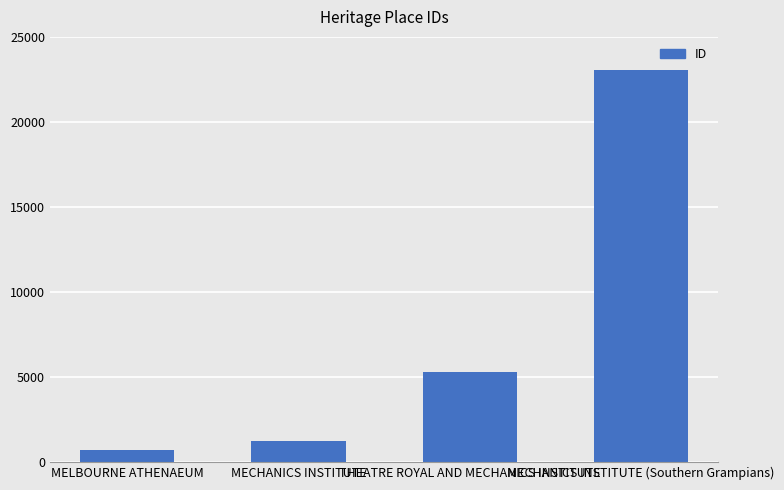

What value does the data have at THEATRE ROYAL AND MECHANICS INSTITUTE?

5298